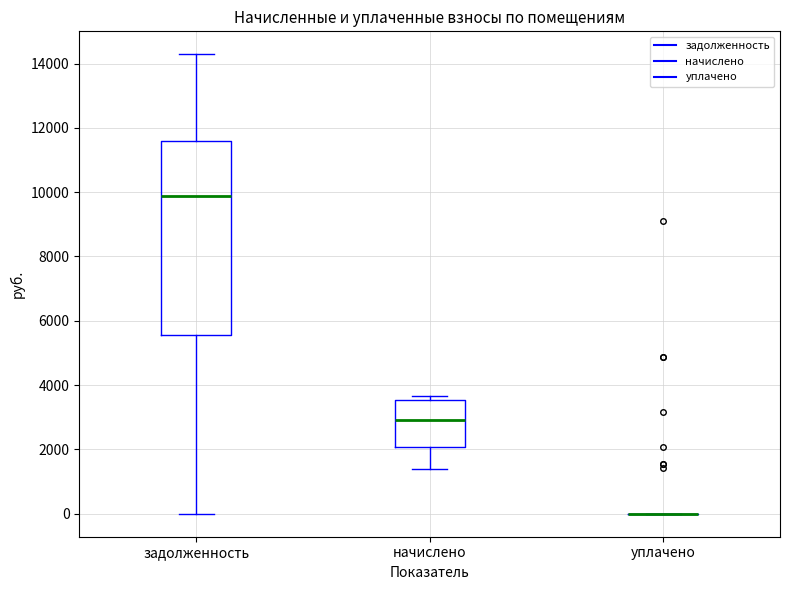

Reading left to right, read every box against the y-axis: the position of its median line, the range the box covers, and the ends of its whiskers. The values are not printed on the chart, so give them approximately, as read against the axis.

задолженность: median 9800, box 5600 to 11600, whiskers 0 to 14200
начислено: median 3000, box 2000 to 3600, whiskers 1400 to 3600 (just above the box's upper edge)
уплачено: box collapsed to a line at 0, whiskers 0 to 0